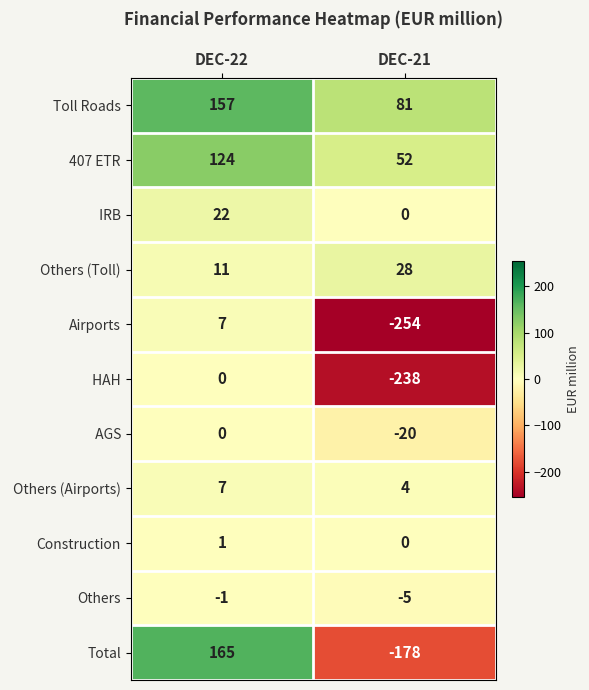

What is the total value across all series at DEC-22?

493